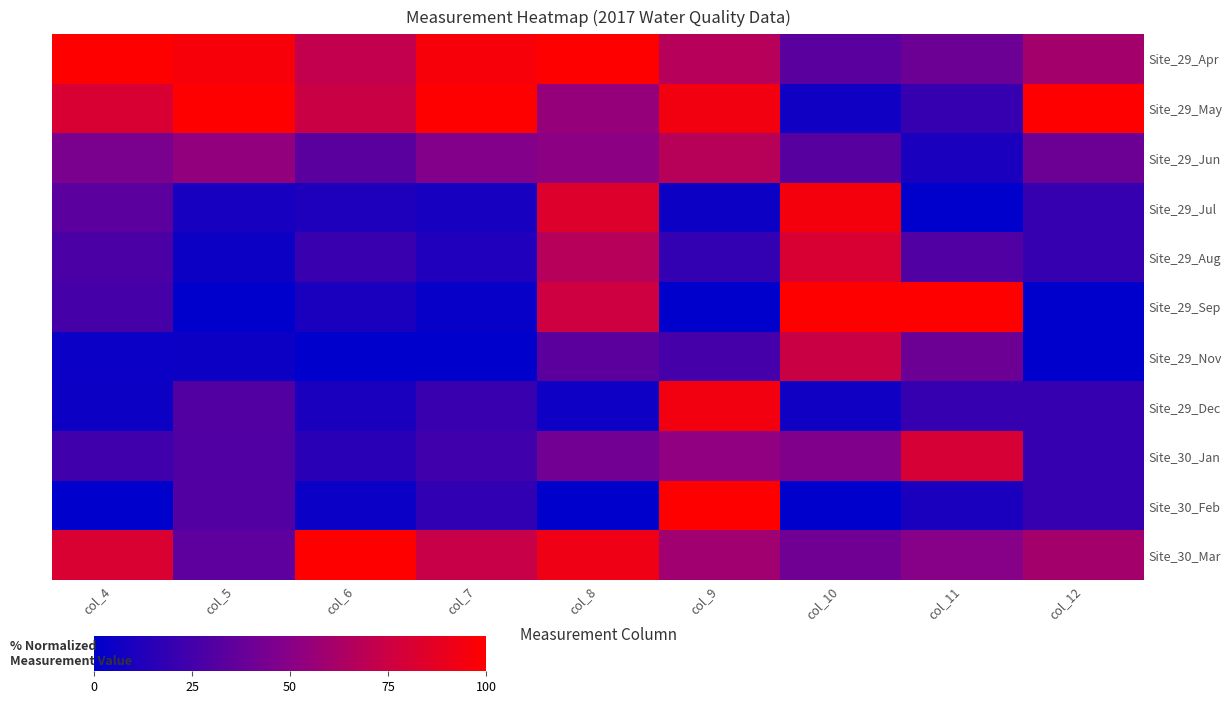

At which category is the sum across all series the highest?

col_8